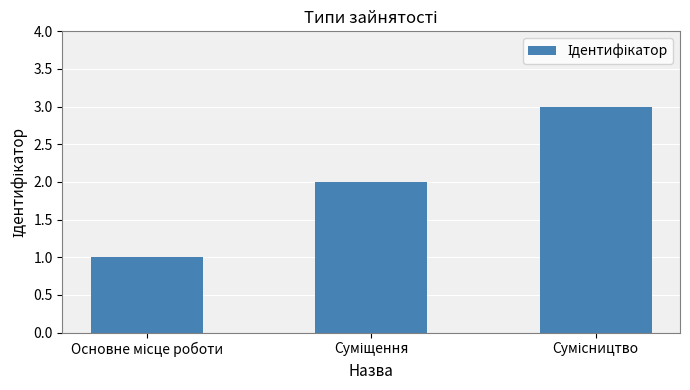

Reading right to left, what are all the values shown in this chart?

3	2	1